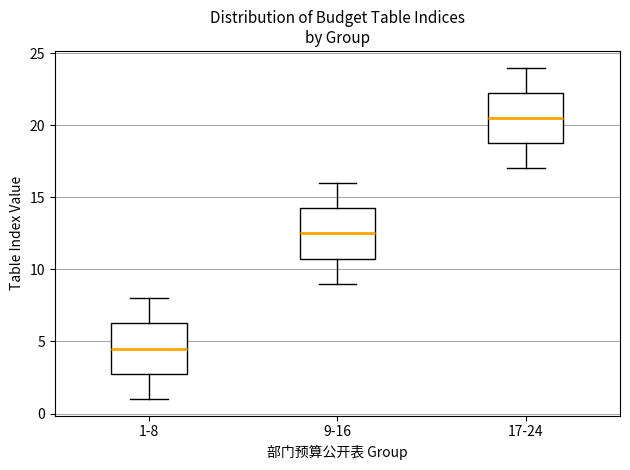

Reading left to right, transcribe this box plot: for each box, give where its median line is, the range the box spans, and where its two whiskers end, as read against the y-axis. The values are not printed on the chart, so give them approximately, as read against the axis.

1-8: median 4.5, box 3.0 to 6.5, whiskers 1.0 to 8.0
9-16: median 12.5, box 11.0 to 14.5, whiskers 9.0 to 16.0
17-24: median 20.5, box 19.0 to 22.5, whiskers 17.0 to 24.0